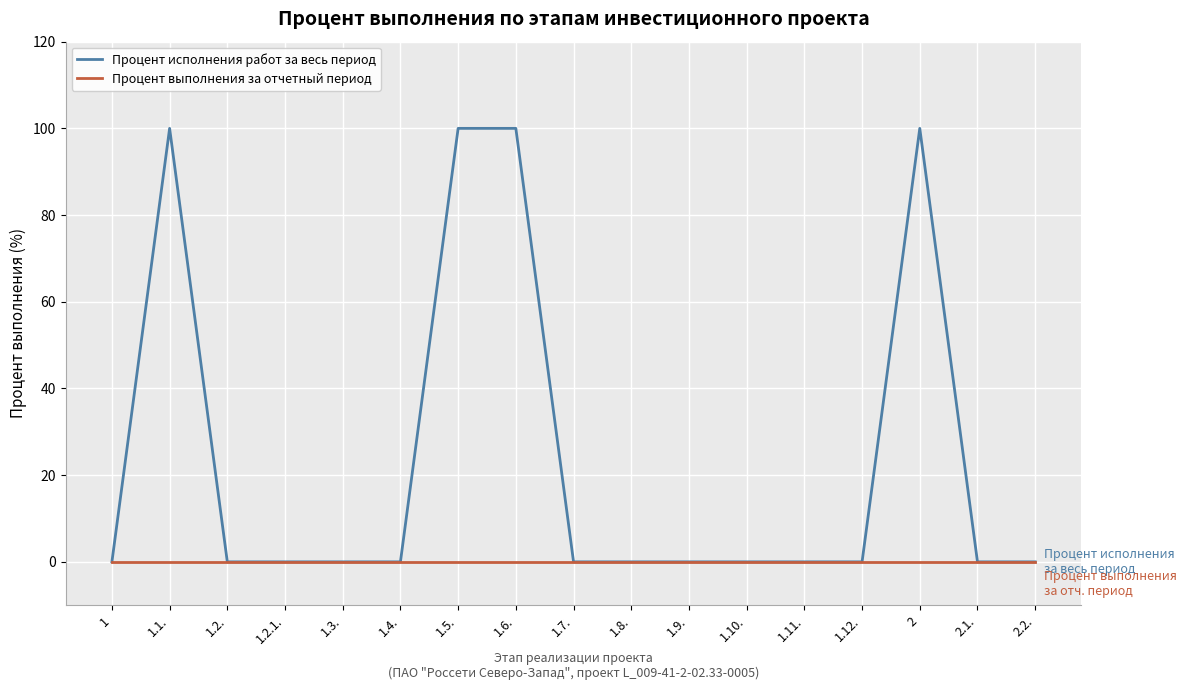

At how many categories does at least one series exceed 70?

4